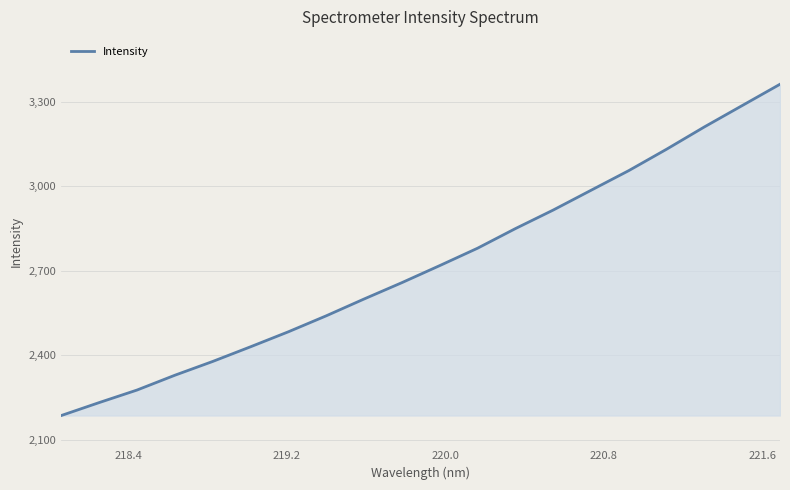

What is the maximum value shown in the chart?

3361.3